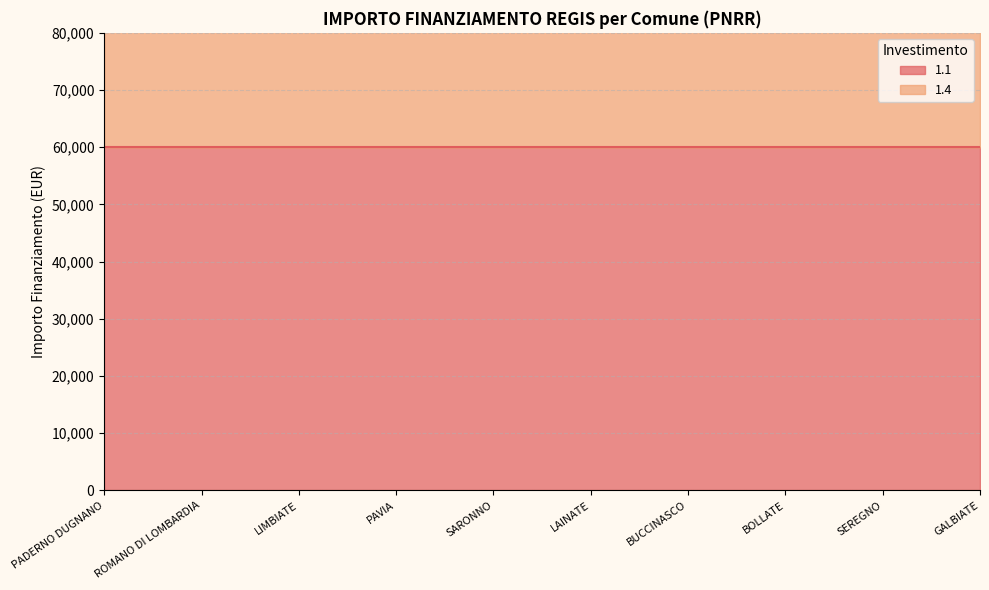

Between SARONNO and ROMANO DI LOMBARDIA, which is larger?

SARONNO